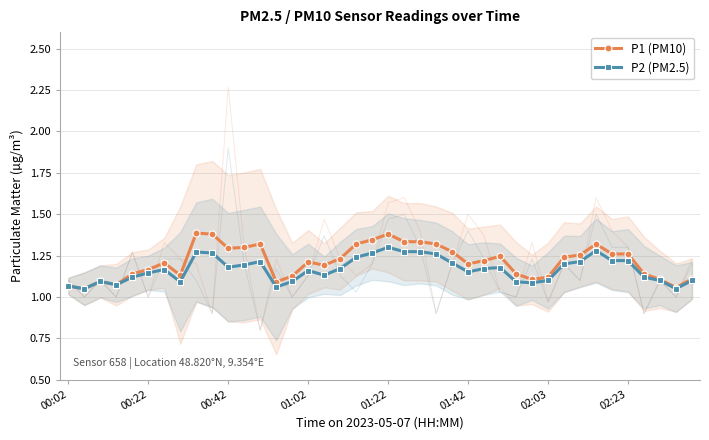

The value of P1 (PM10) at 00:02 is 0.5. True or false?

False